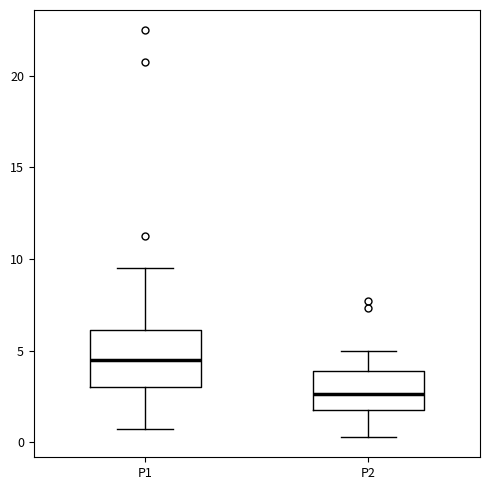

Where is the upper edge of the box for P2 on the y-axis? The values are not printed on the chart, so give them approximately, as read against the axis.

4.0